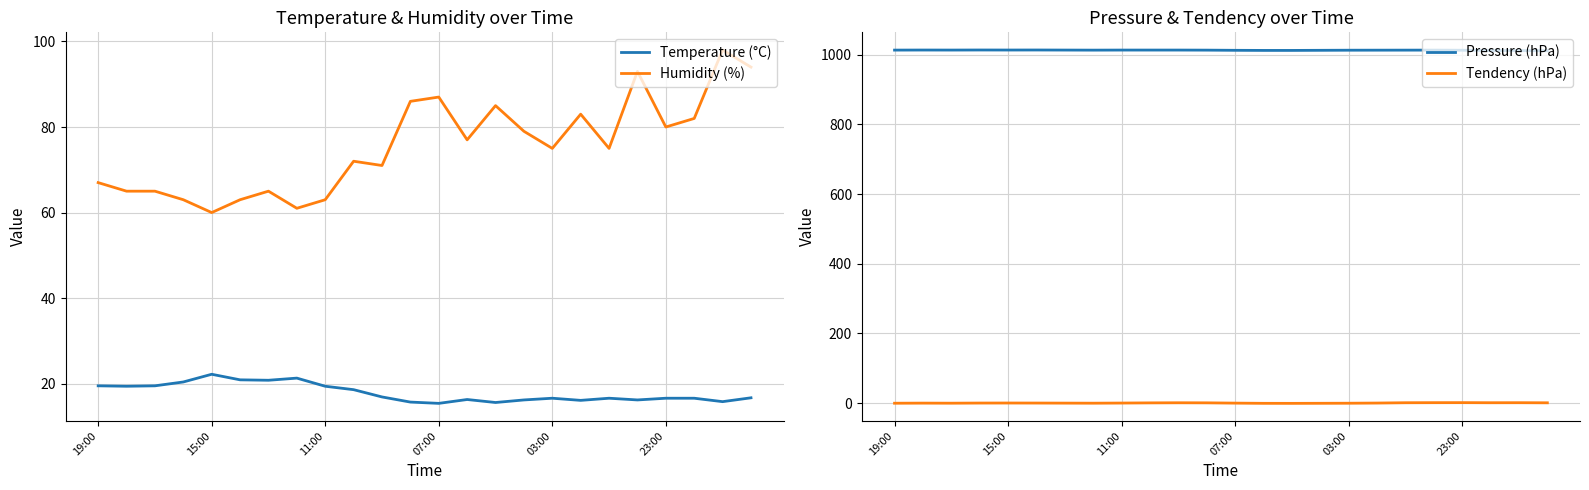

True or false: Temperature (°C) has a value of 19.5 at 19:00.

True